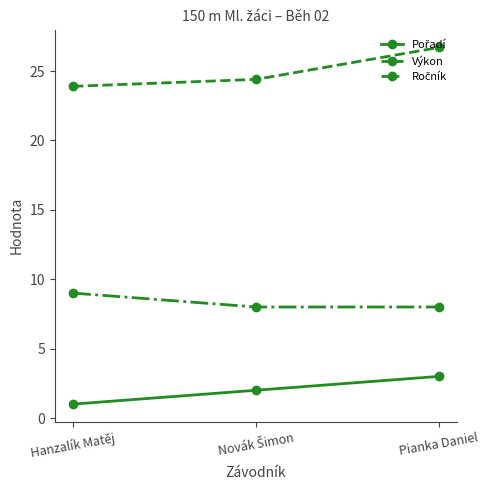

At how many categories does at least one series exceed 20?

3